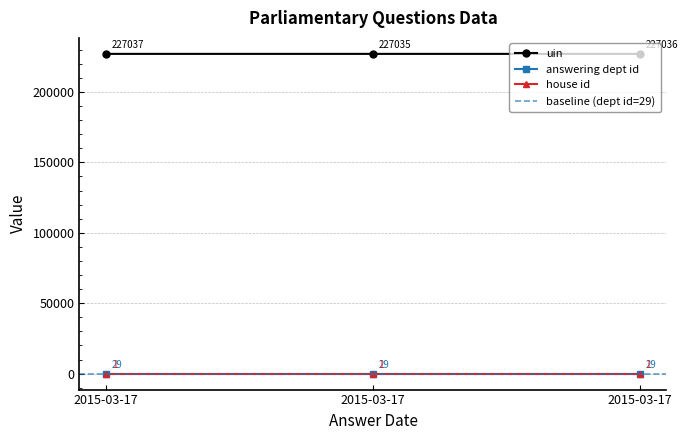

Rank the categories by uin value from highest to lowest.

2015-03-17, 2015-03-17, 2015-03-17